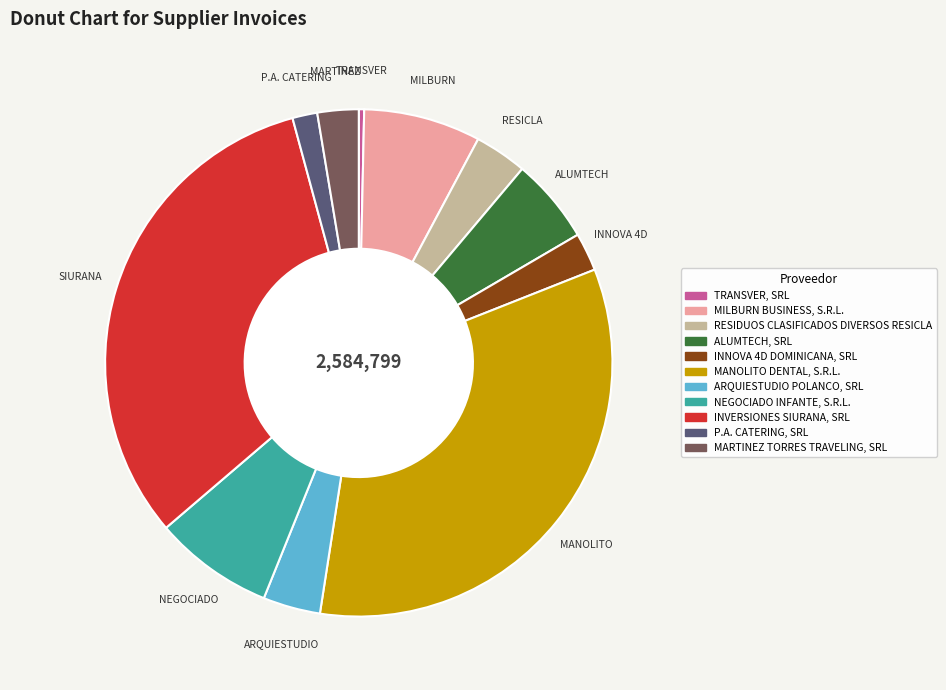

Combined, do INVERSIONES SIURANA, SRL and NEGOCIADO INFANTE, S.R.L. account for over 50%?

No